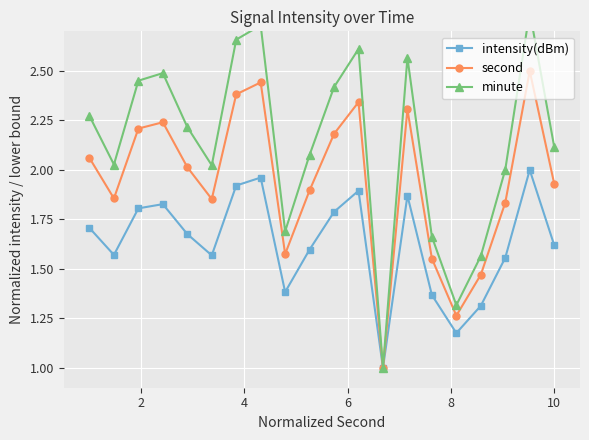

What are all the series names shown in the legend?

intensity(dBm), second, minute